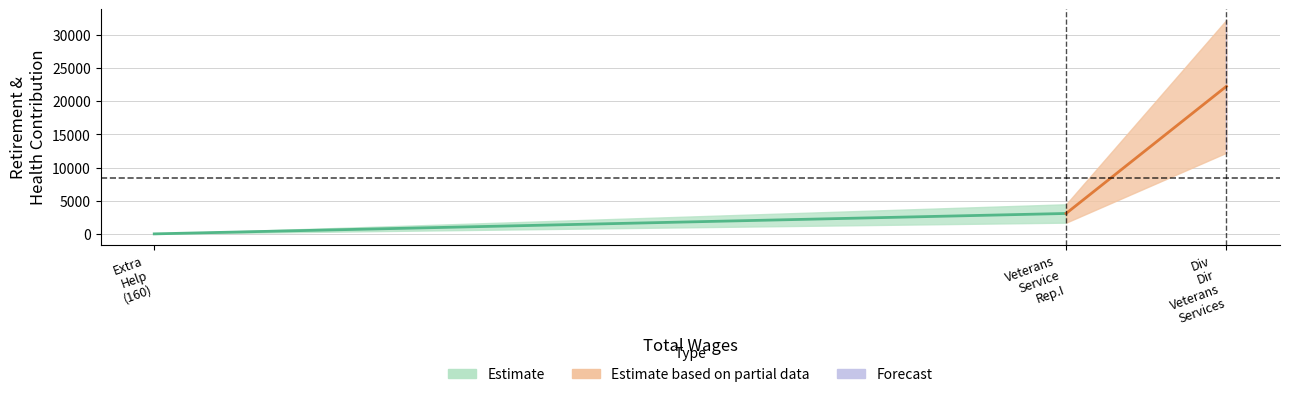

List the labels in order of value, smallest first.

Extra Help (160), Veterans Service Rep.I, Div Dir Veterans Services